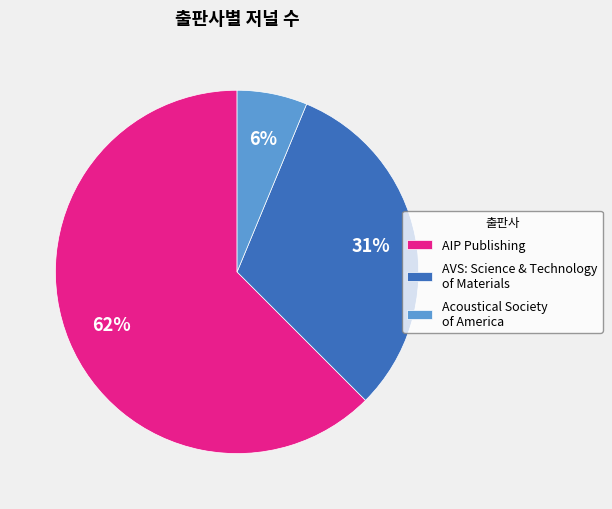

What is the majority slice?

AIP Publishing